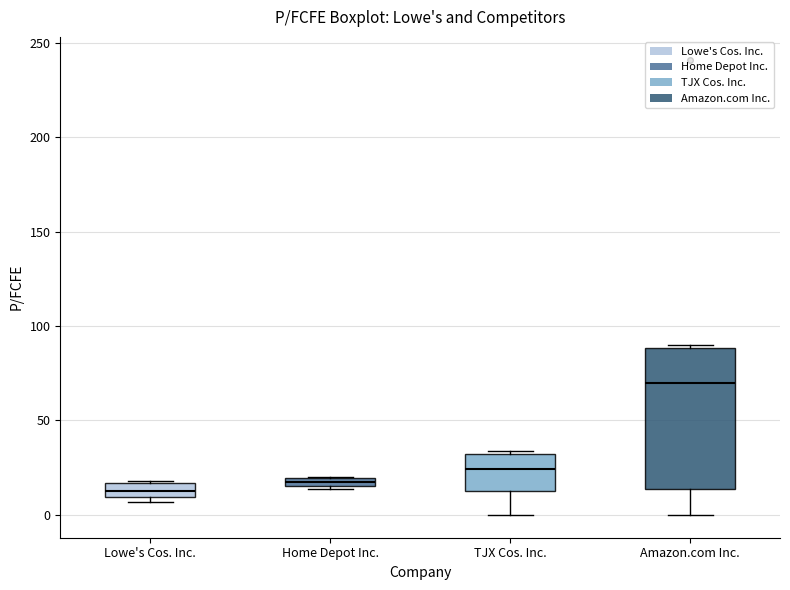

Where is the lower edge of the box for Home Depot Inc. on the y-axis? The values are not printed on the chart, so give them approximately, as read against the axis.

15